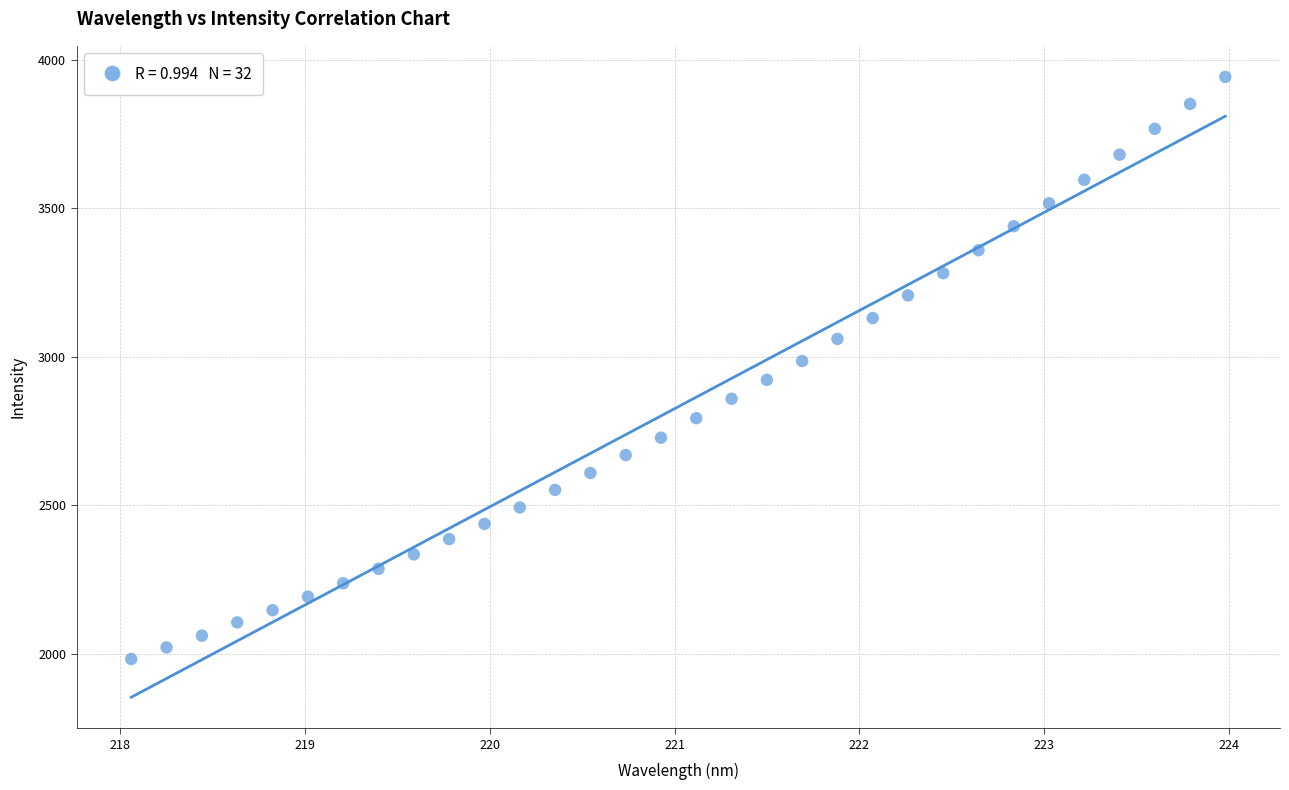

What is the range of X values (max minus min)?

5.9